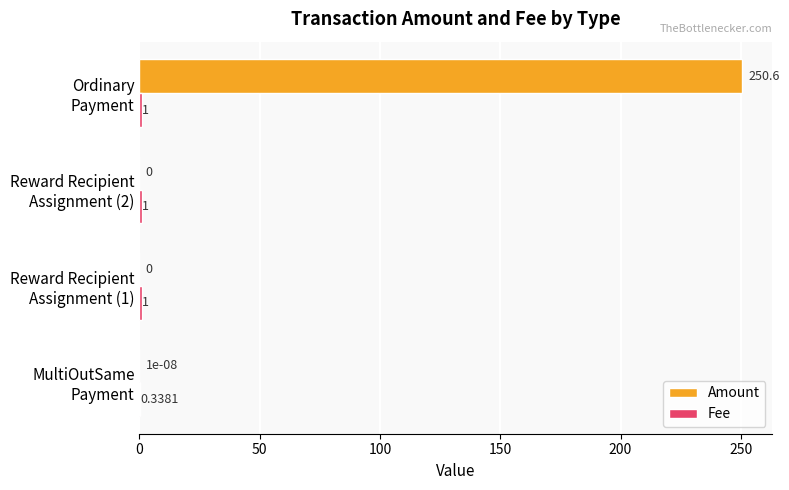

Which series has the largest total across all categories?

Amount